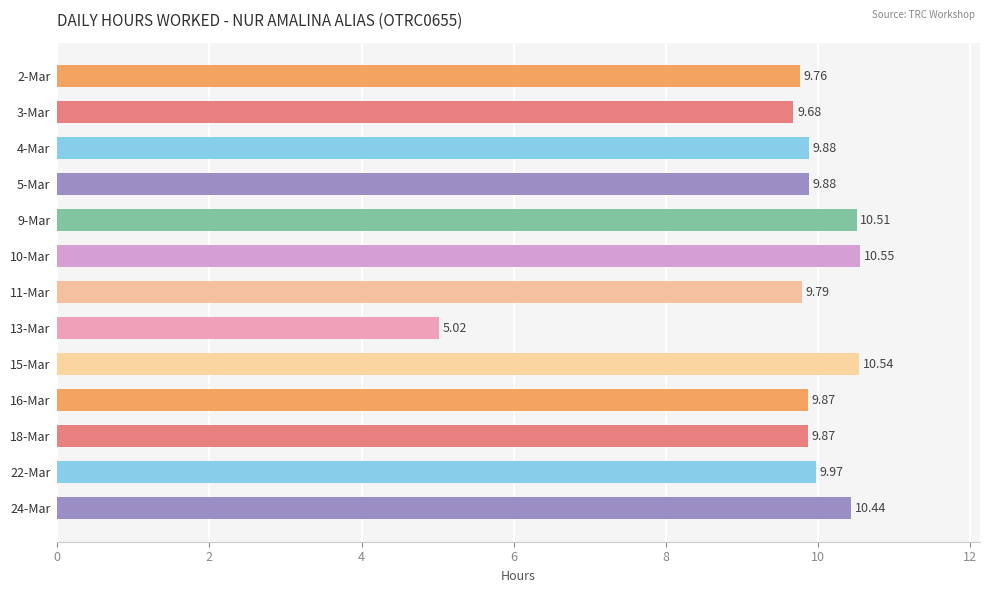

What is the difference between the second highest and minimum values?

5.5